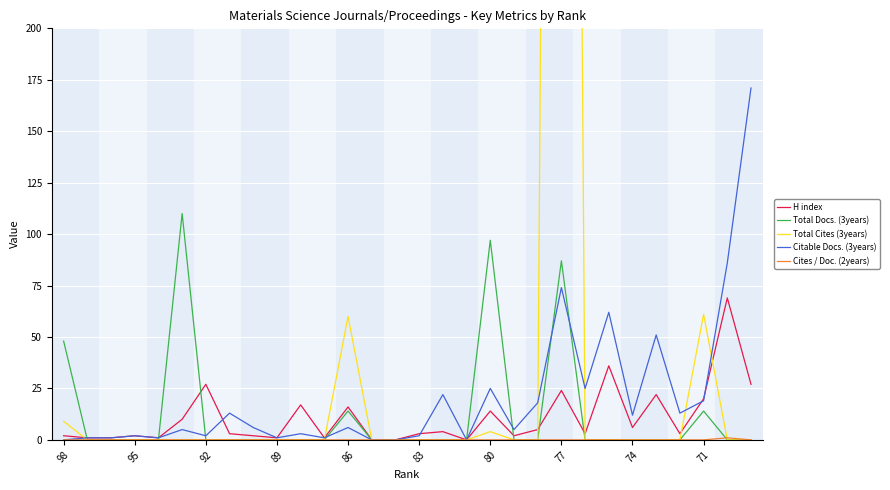

Count the Cites / Doc. (2years) values in the range 0 to 1.

30